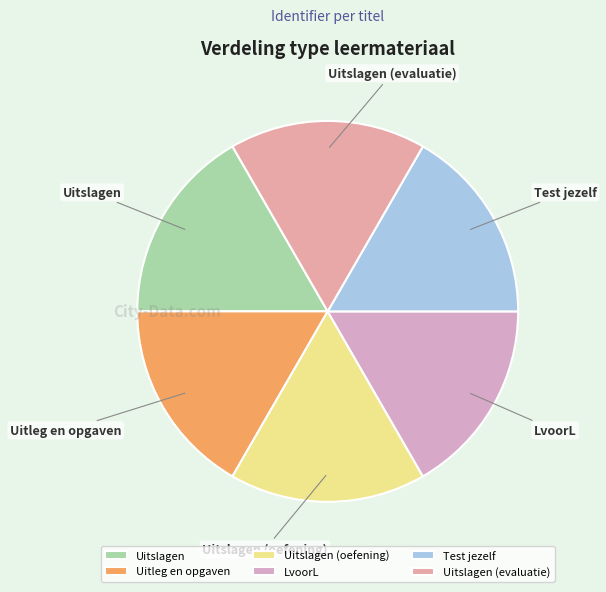

The Test jezelf slice represents 17% of the pie. True or false?

True